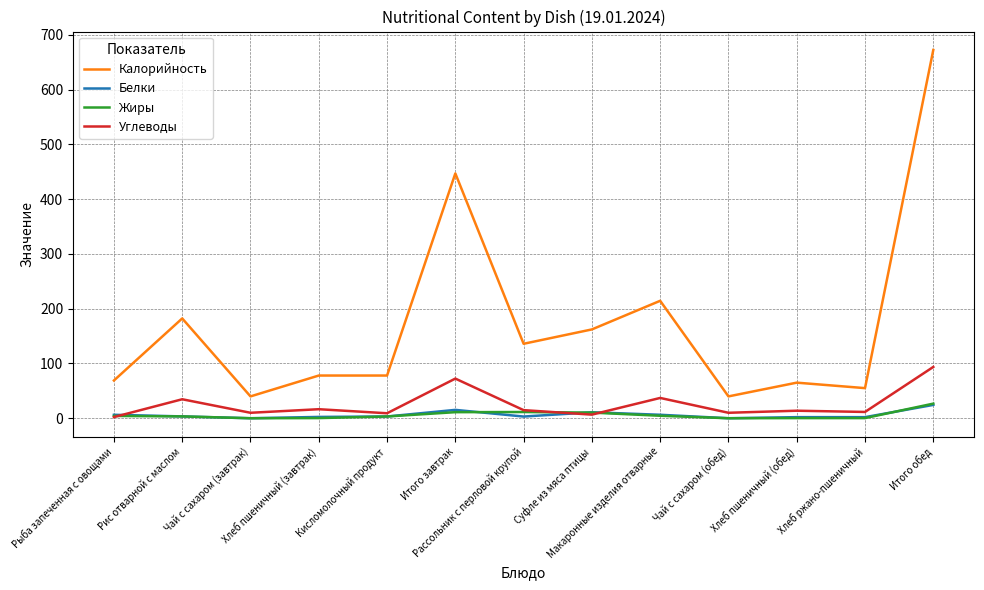

What is the difference between the maximum and second lowest values in the Жиры series?

26.7